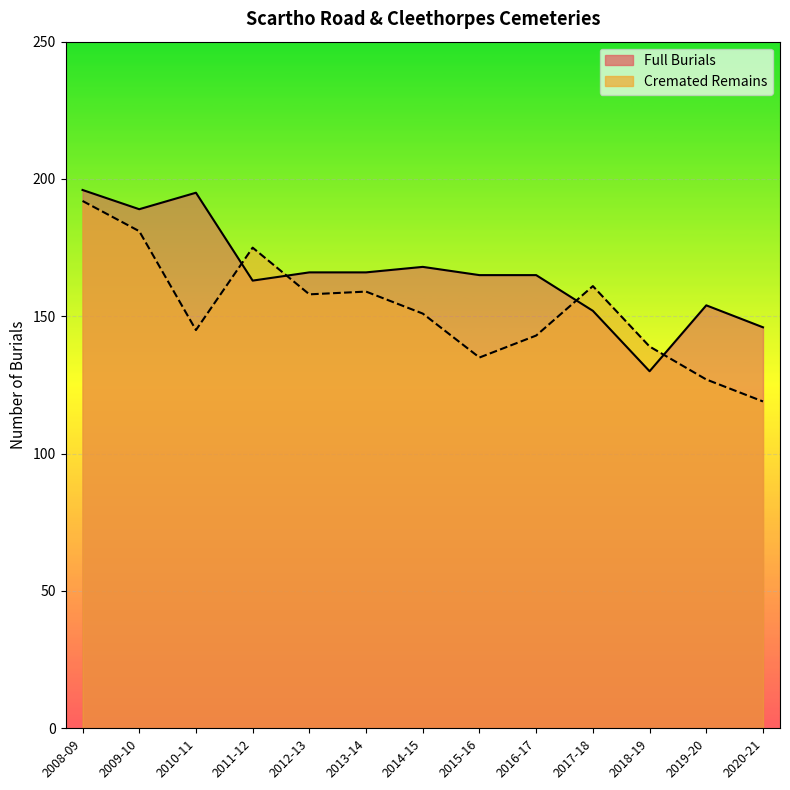

Reading left to right, transcribe all the data shown in this chart.

Full Burials: 196	189	195	163	166	166	168	165	165	152	130	154	146
Cremated Remains: 192	181	145	175	158	159	151	135	143	161	139	127	119